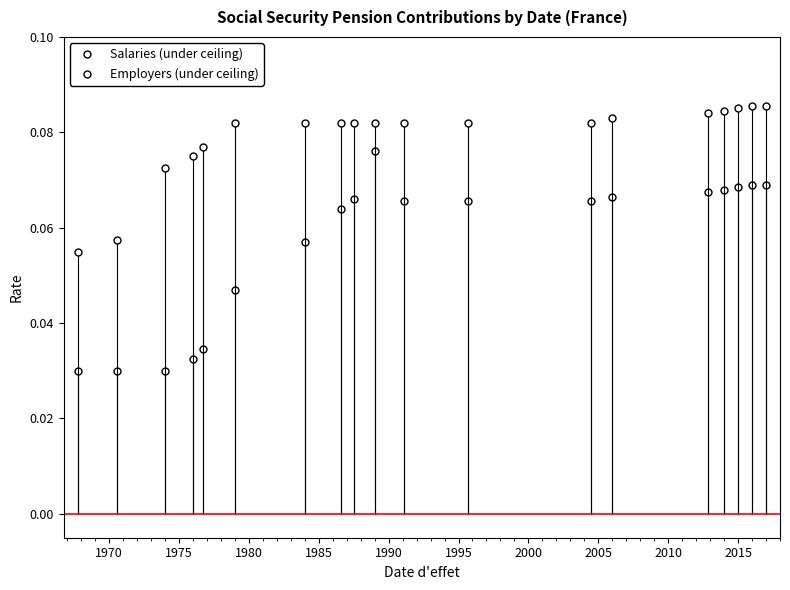

Which series has the largest range (max minus min)?

Salaries (under ceiling)